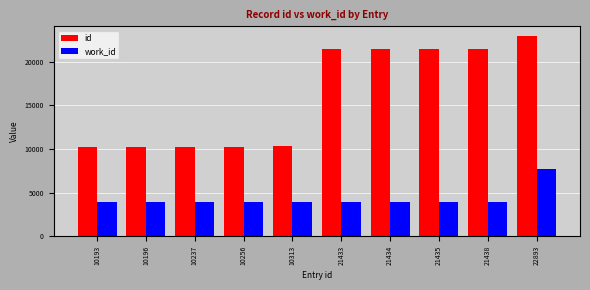

Is the value of id at 21434 greater than the value of work_id at 21434?

Yes